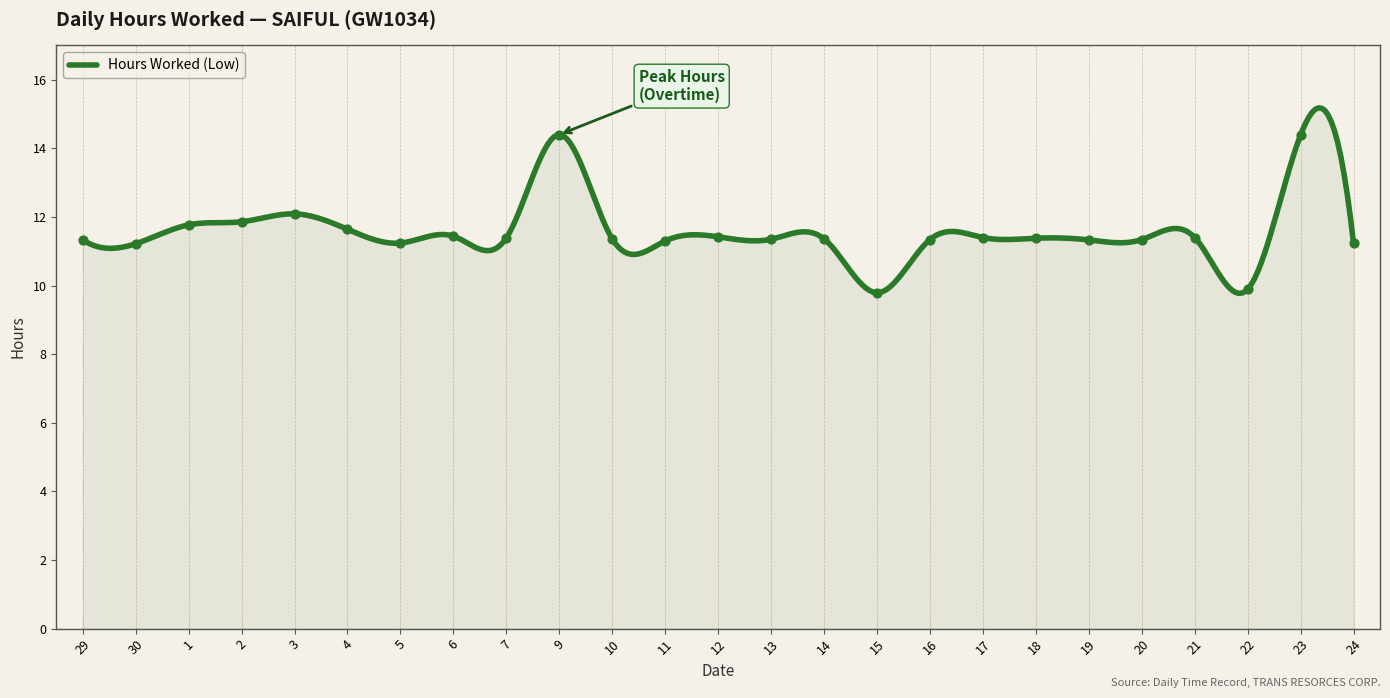

What is the ratio of the value at 24 to the value at 21?

1.0